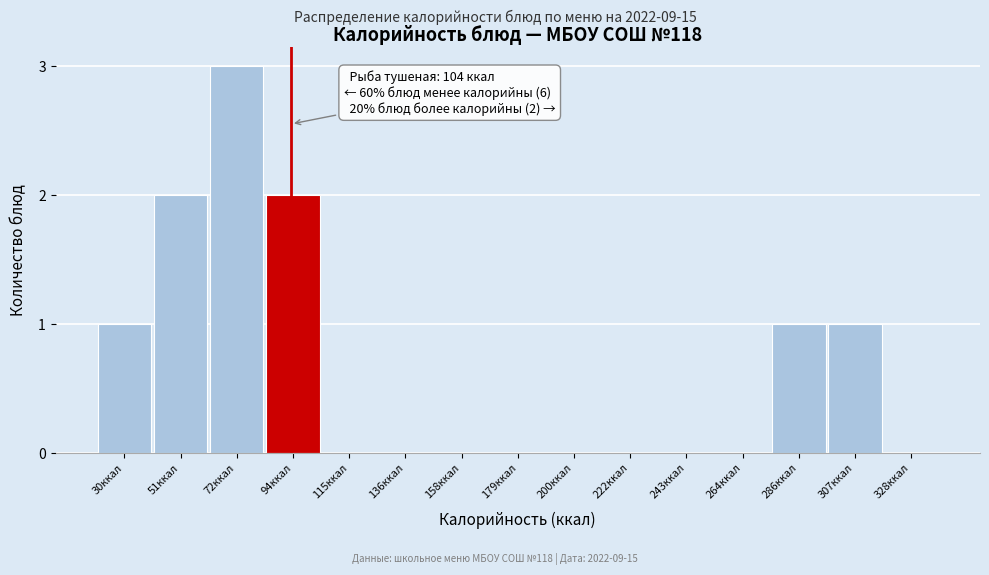

Reading left to right, list all the values displayed in this chart.

30ккал=1	51ккал=2	72ккал=3	94ккал=2	115ккал=0	136ккал=0	158ккал=0	179ккал=0	200ккал=0	222ккал=0	243ккал=0	264ккал=0	286ккал=1	307ккал=1	328ккал=0